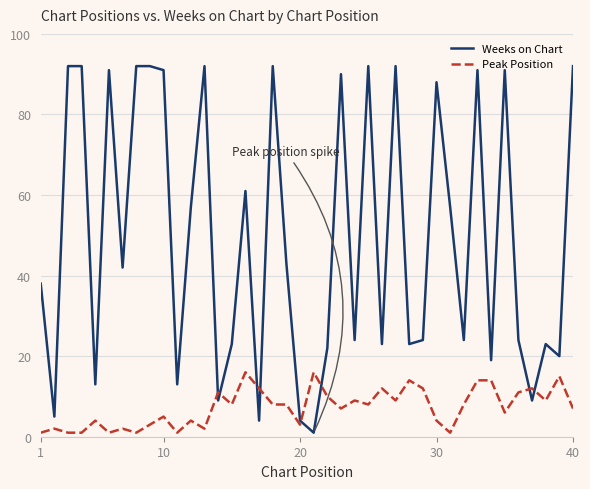

How many values in the Weeks on Chart series are below 42?

20